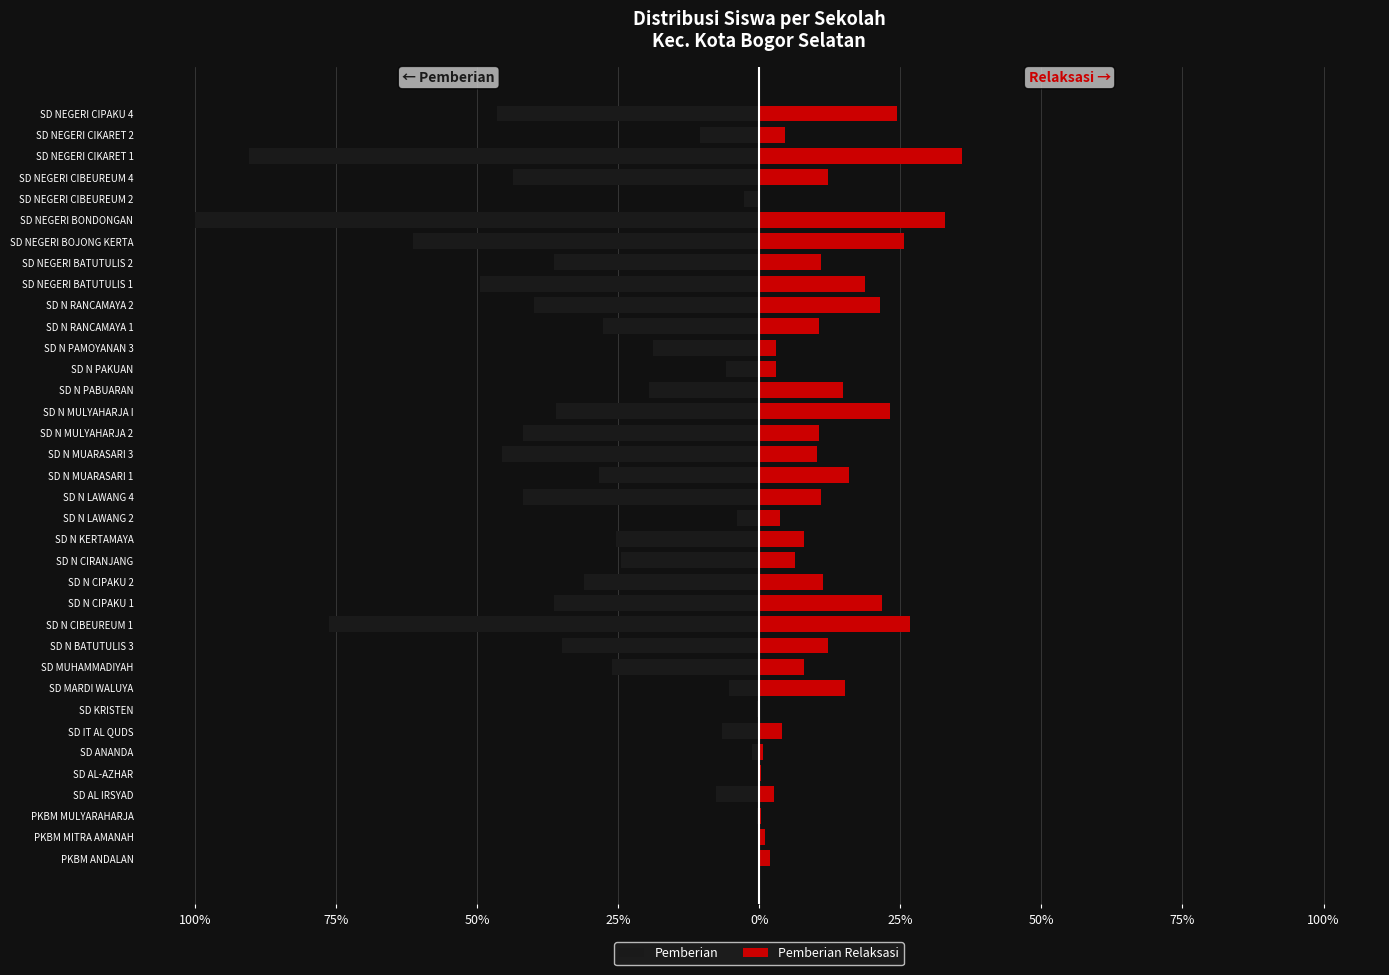

What is the spread (max minus min) of values at SD N MUARASARI 1?

44.2